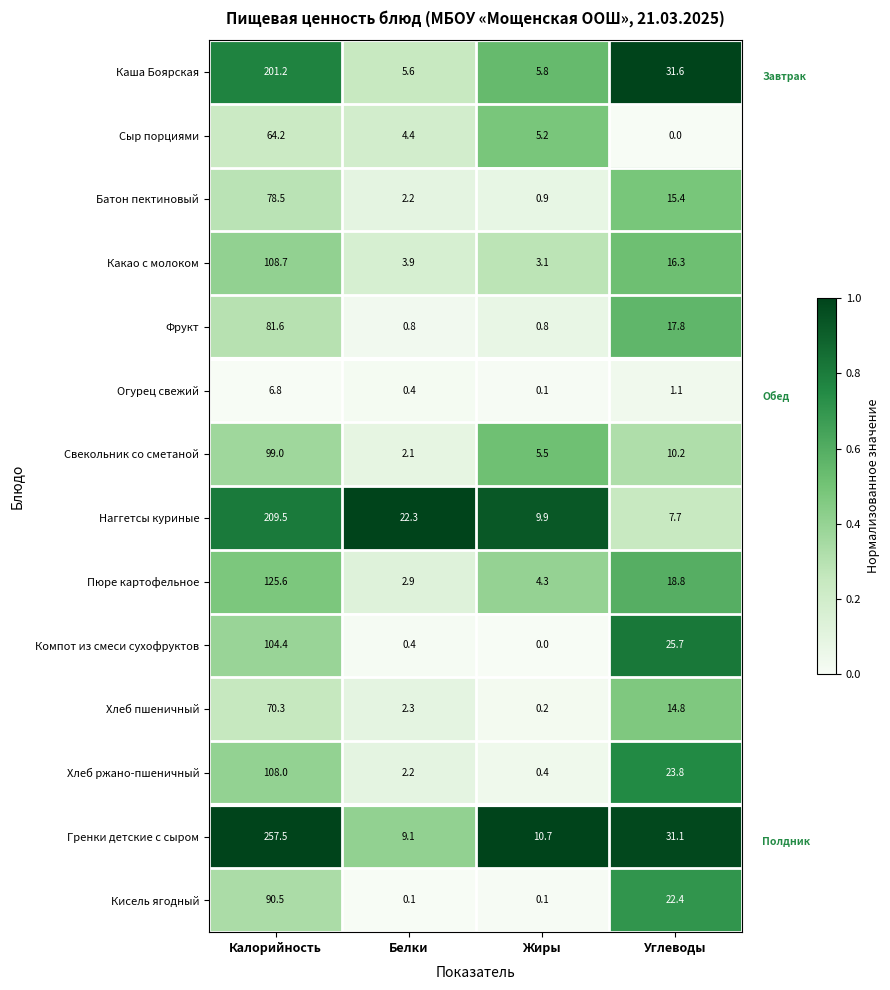

Which series has the largest total across all categories?

Гренки детские с сыром